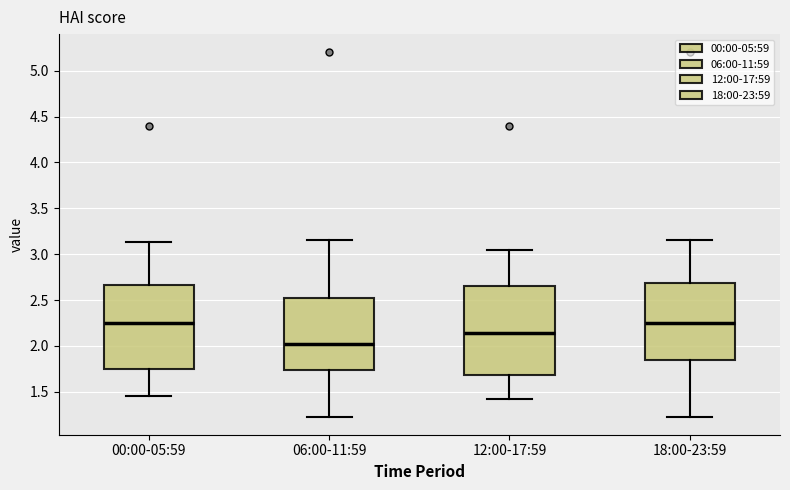

Reading left to right, transcribe this box plot: for each box, give where its median line is, the range the box spans, and where its two whiskers end, as read against the y-axis. The values are not printed on the chart, so give them approximately, as read against the axis.

00:00-05:59: median 2.25, box 1.75 to 2.65, whiskers 1.45 to 3.15
06:00-11:59: median 2.00, box 1.75 to 2.50, whiskers 1.25 to 3.15
12:00-17:59: median 2.15, box 1.70 to 2.65, whiskers 1.40 to 3.05
18:00-23:59: median 2.25, box 1.85 to 2.70, whiskers 1.25 to 3.15